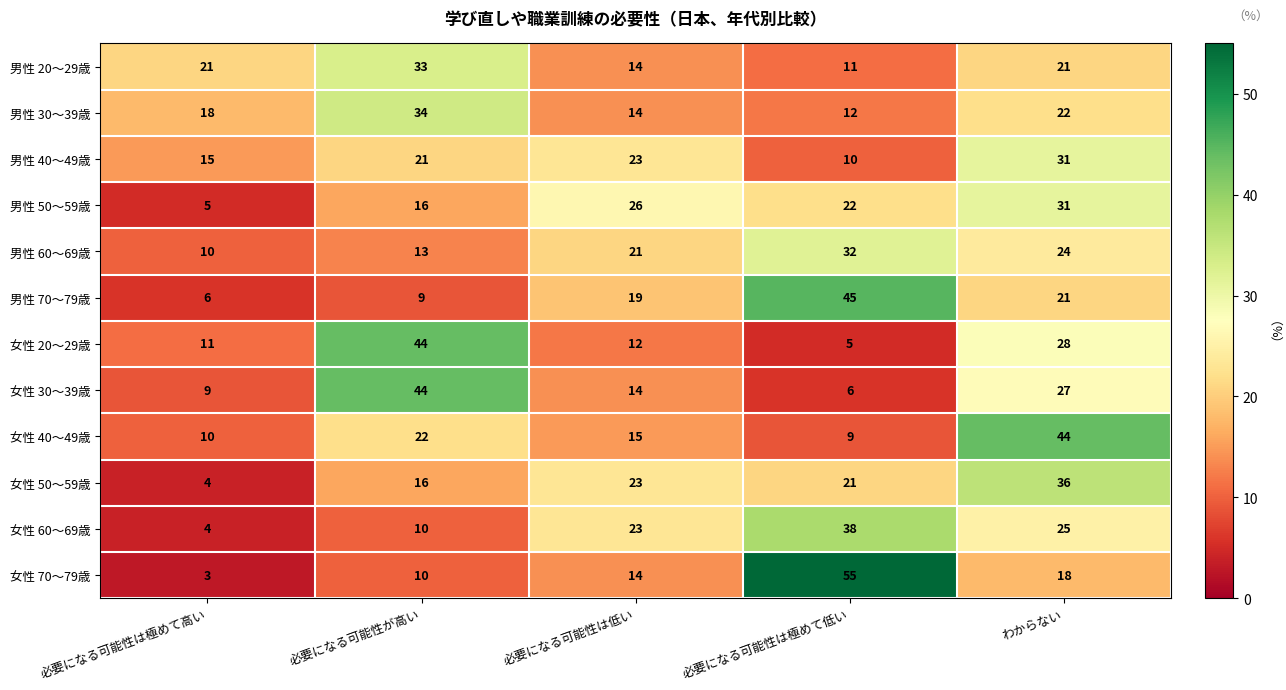

Which label corresponds to the largest value in the chart?

必要になる可能性は極めて低い